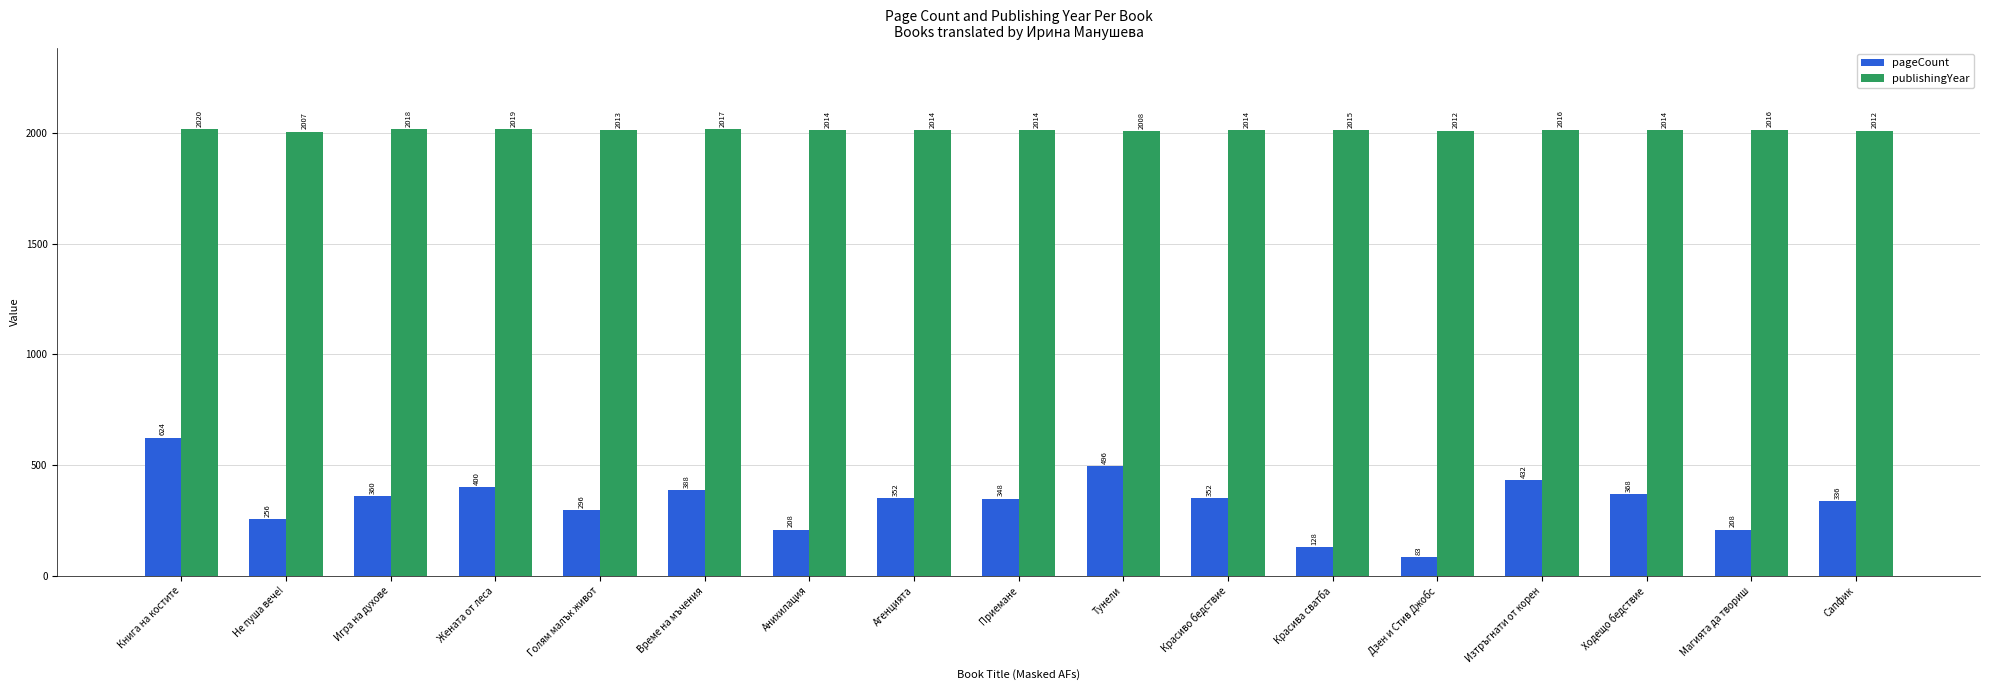

What position from the right is Анихилация?

11